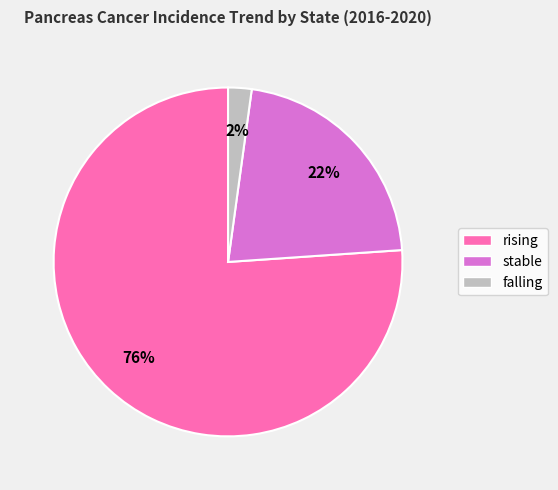

To the nearest percent, what is the difference between the largest and smallest slice percentages?

74%